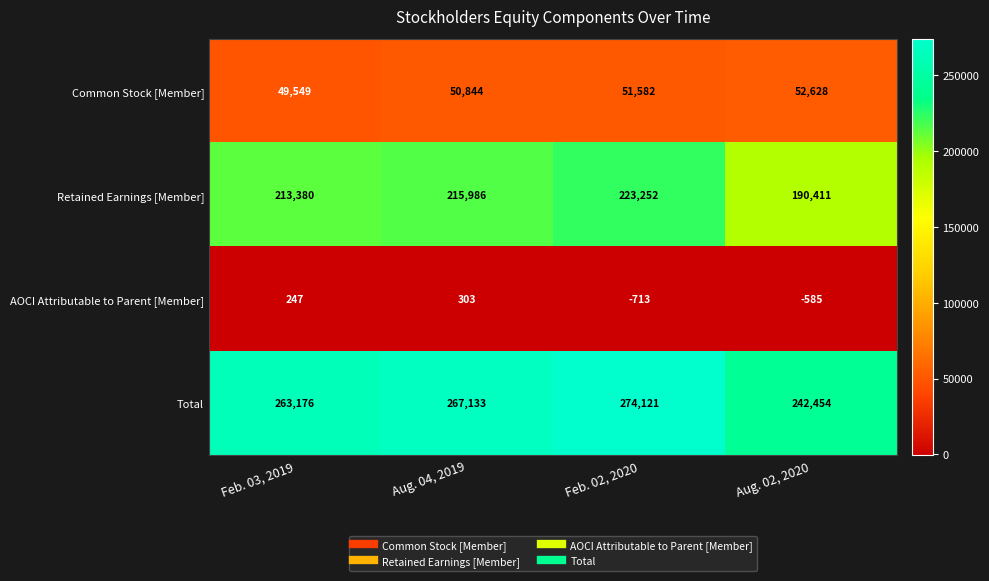

Count the Total values in the range 263176 to 274121.

3